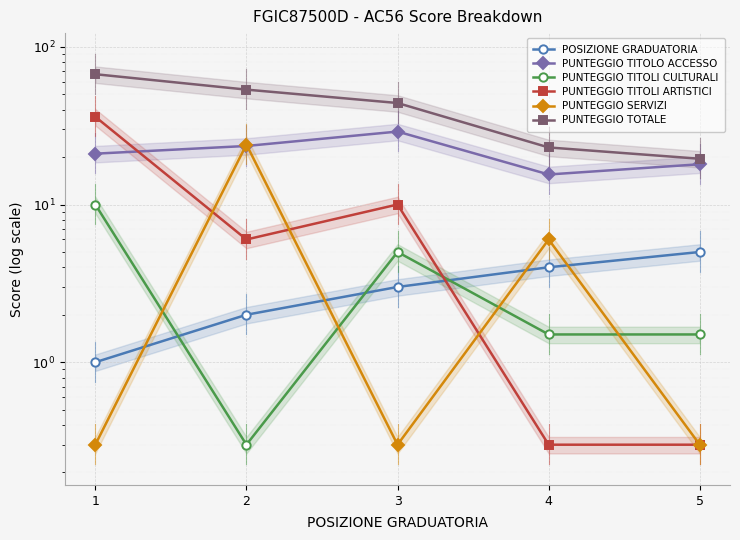

Which category has the lowest value in the PUNTEGGIO TOTALE series?

5